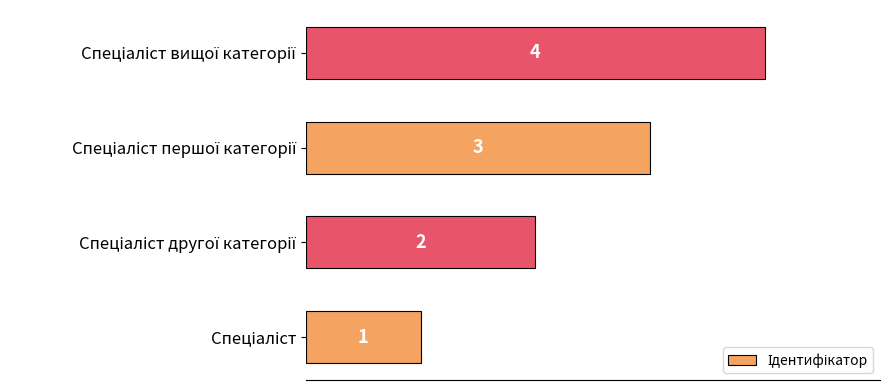

What is the sum of all values?

10